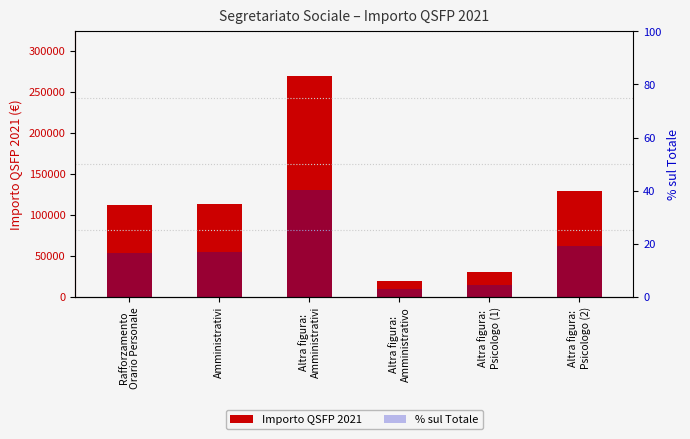

Where is % sul Totale nearest to the value 21?

Altra figura:
Psicologo (2)